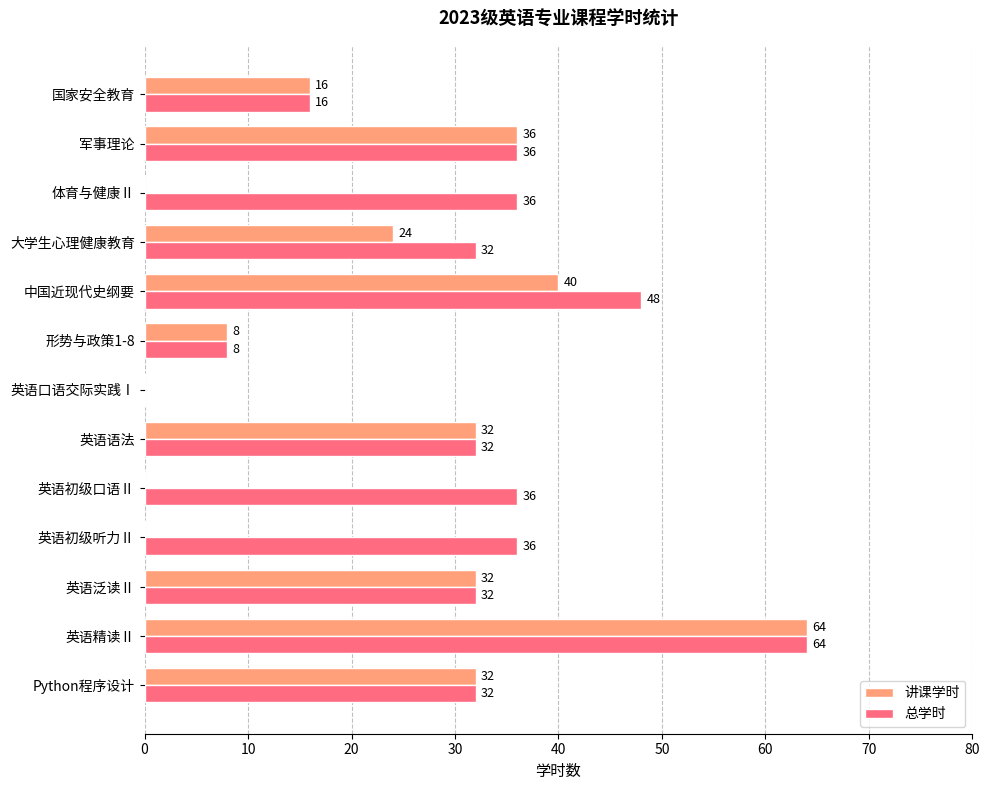

What is the total value across all series at Python程序设计?

64